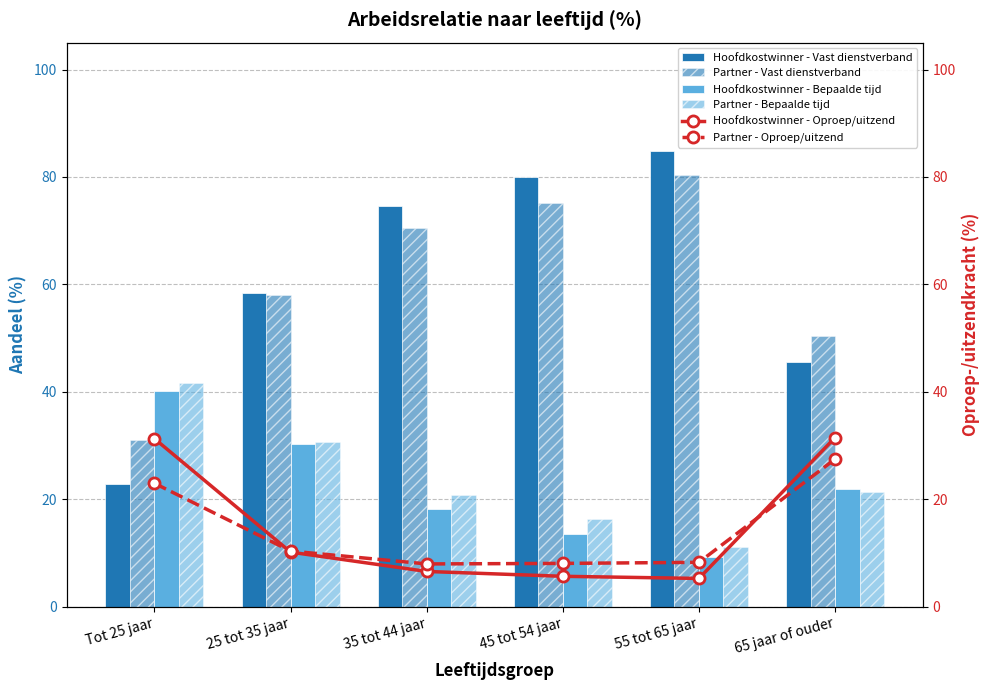

Which series has the largest range (max minus min)?

Hoofdkostwinner - Vast dienstverband